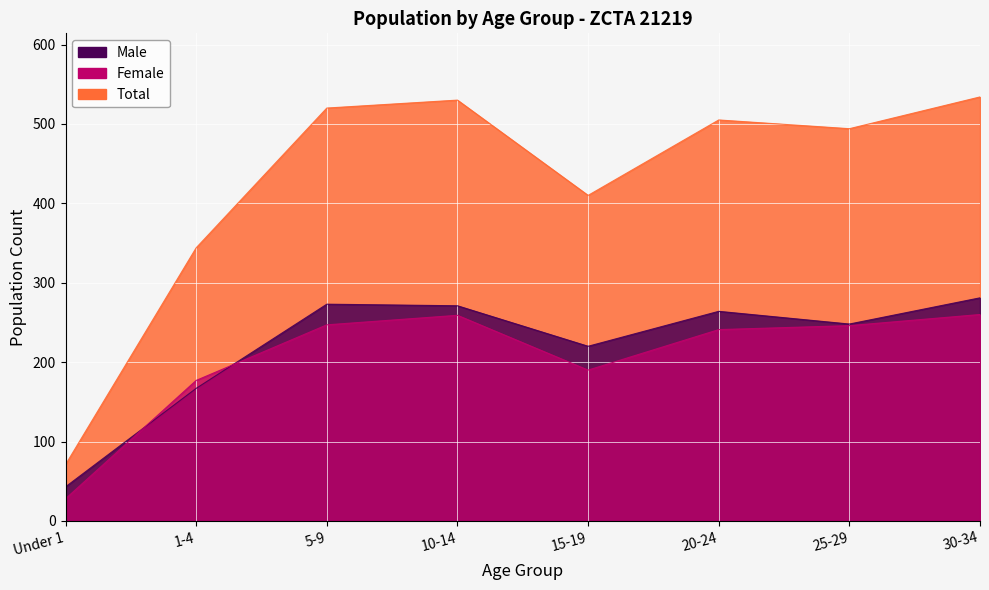

True or false: Female and Total intersect in this chart.

False